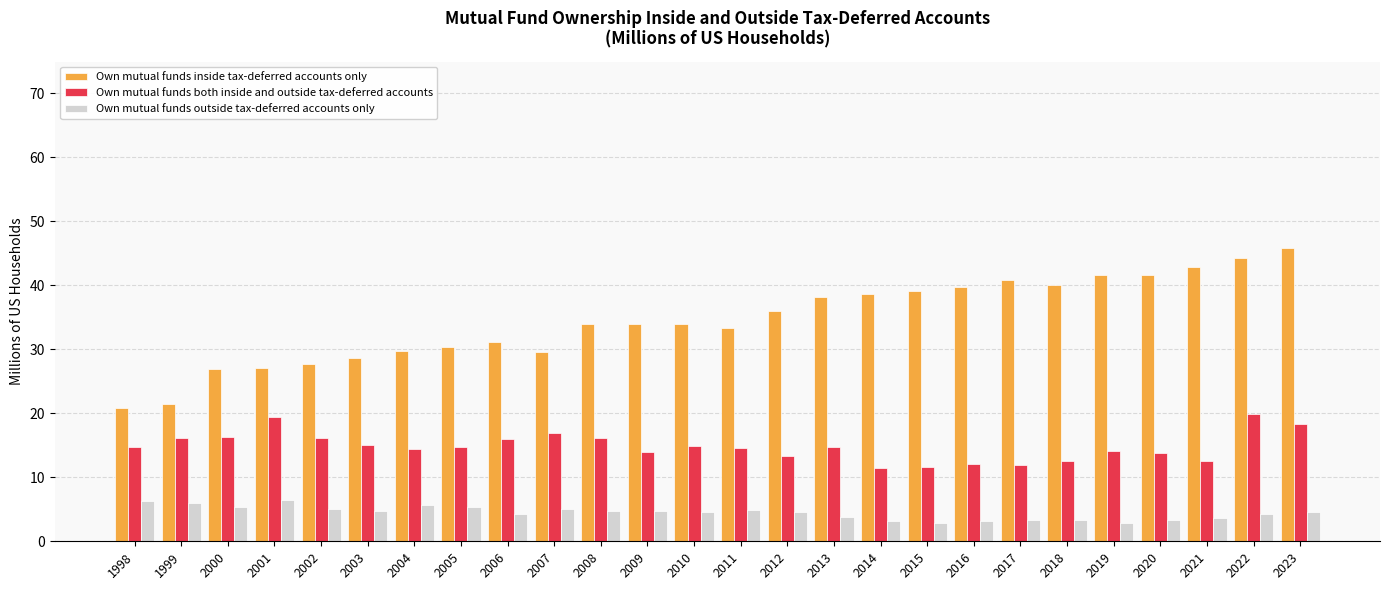

How many bars are there in total?

78